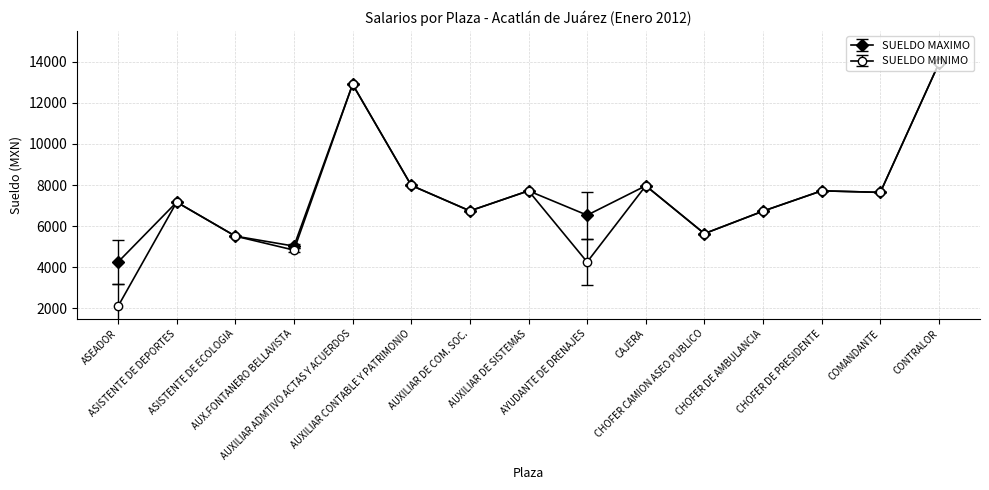

Does the chart display data point markers on the line(s)?

Yes